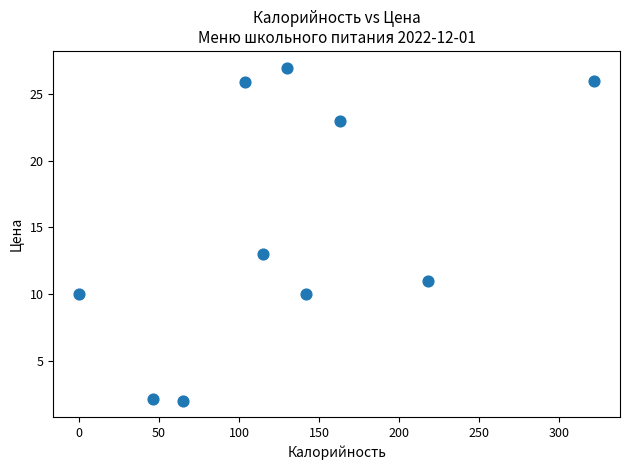

What Y value in the scatter plot is closest to 14?

13.0